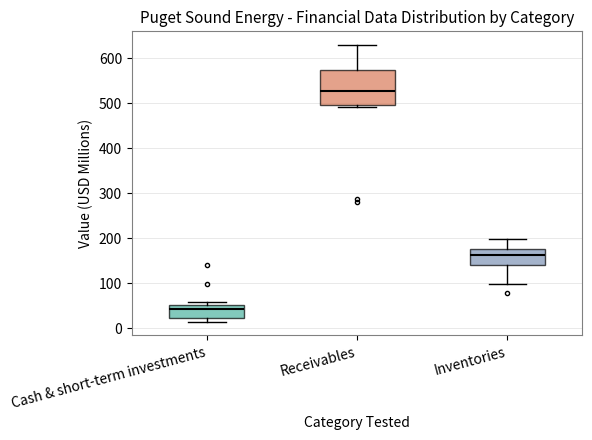

Reading left to right, transcribe this box plot: for each box, give where its median line is, the range the box spans, and where its two whiskers end, as read against the y-axis. The values are not printed on the chart, so give them approximately, as read against the axis.

Cash & short-term investments: median 40, box 20 to 50, whiskers 10 to 60
Receivables: median 530, box 500 to 570, whiskers 490 to 630
Inventories: median 160, box 140 to 170, whiskers 100 to 200